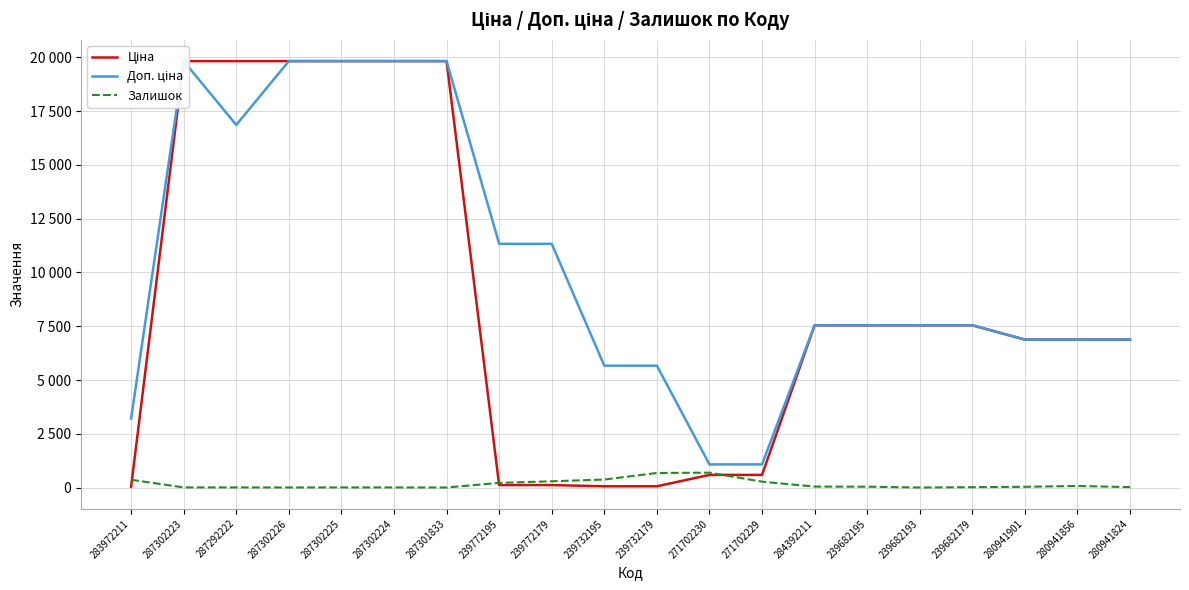

Reading left to right, extract all data points from this chart.

Ціна: 283972211=32.0	287302223=19831.1	287292222=19831.1	287302226=19831.1	287302225=19831.1	287302224=19831.1	287301833=19831.1	239772195=113.3	239772179=113.3	239732195=56.7	239732179=56.7	271702230=586.0	271702229=586.0	284392211=7545.9	239682195=7545.9	239682193=7545.9	239682179=7545.9	280941901=6879.5	280941856=6879.5	280941824=6879.5
Доп. ціна: 283972211=3205.0	287302223=19831.1	287292222=16863.2	287302226=19831.1	287302225=19831.1	287302224=19831.1	287301833=19831.1	239772195=11334.0	239772179=11334.0	239732195=5667.0	239732179=5667.0	271702230=1074.5	271702229=1074.5	284392211=7545.9	239682195=7545.9	239682193=7545.9	239682179=7545.9	280941901=6879.5	280941856=6879.5	280941824=6879.5
Залишок: 283972211=360.0	287302223=5.0	287292222=4.0	287302226=1.0	287302225=5.0	287302224=3.0	287301833=0.0	239772195=215.0	239772179=290.0	239732195=370.0	239732179=676.0	271702230=690.0	271702229=272.0	284392211=43.0	239682195=38.0	239682193=0.0	239682179=15.0	280941901=33.0	280941856=72.0	280941824=17.0